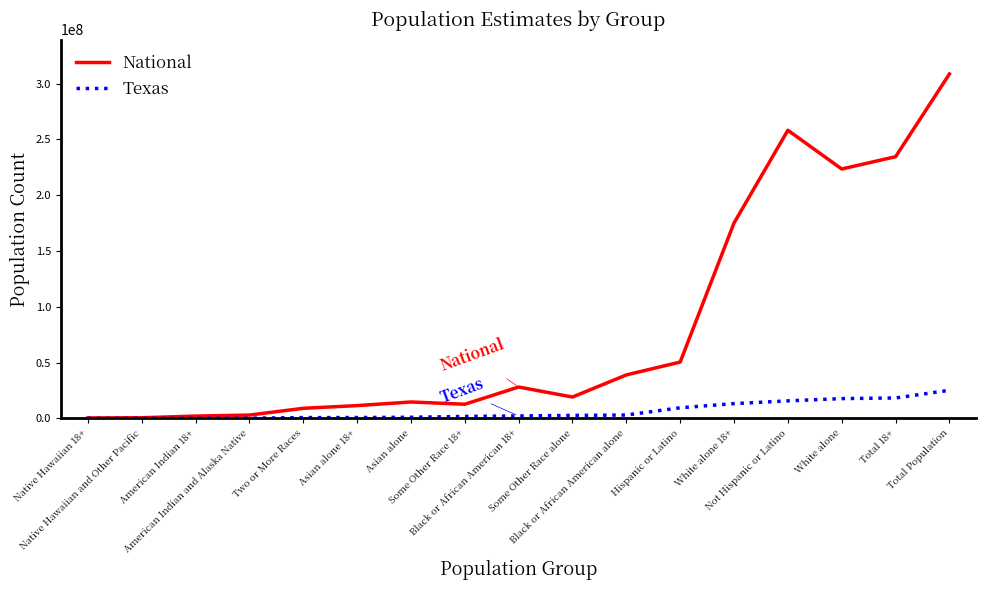

What is the difference between the Texas values at Native Hawaiian and Other Pacific and Not Hispanic or Latino?

15662984